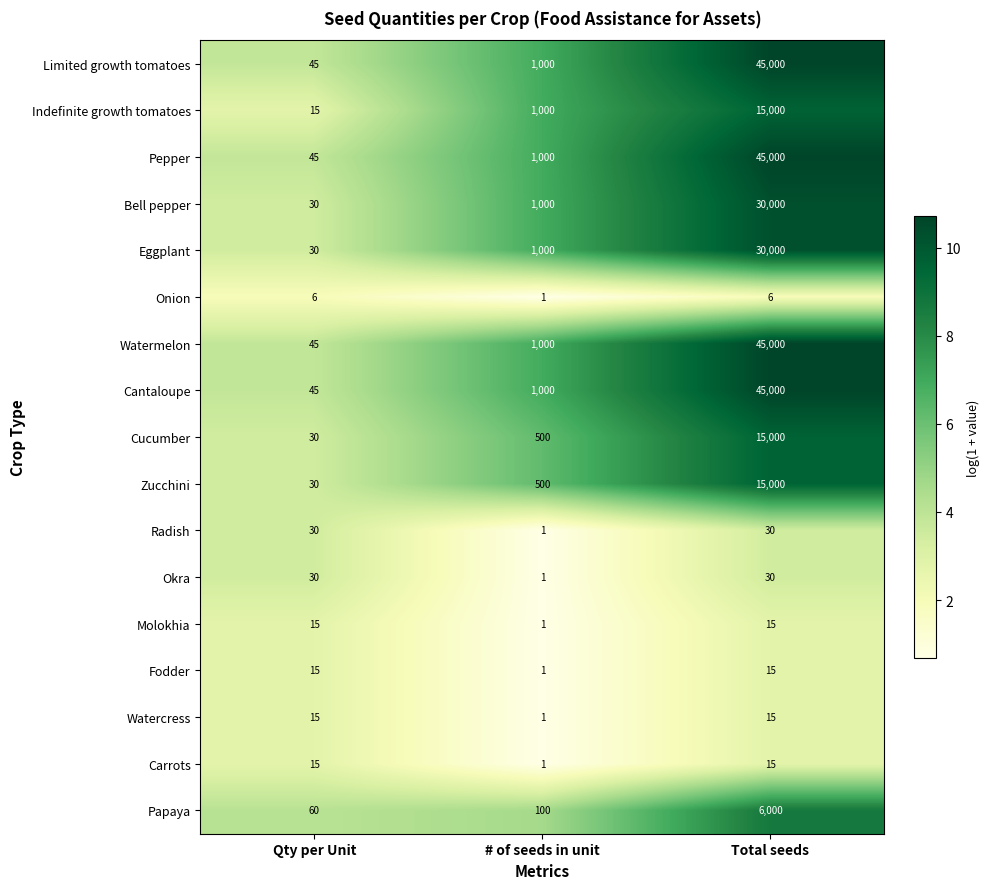

How many categories are shown in the chart?

3